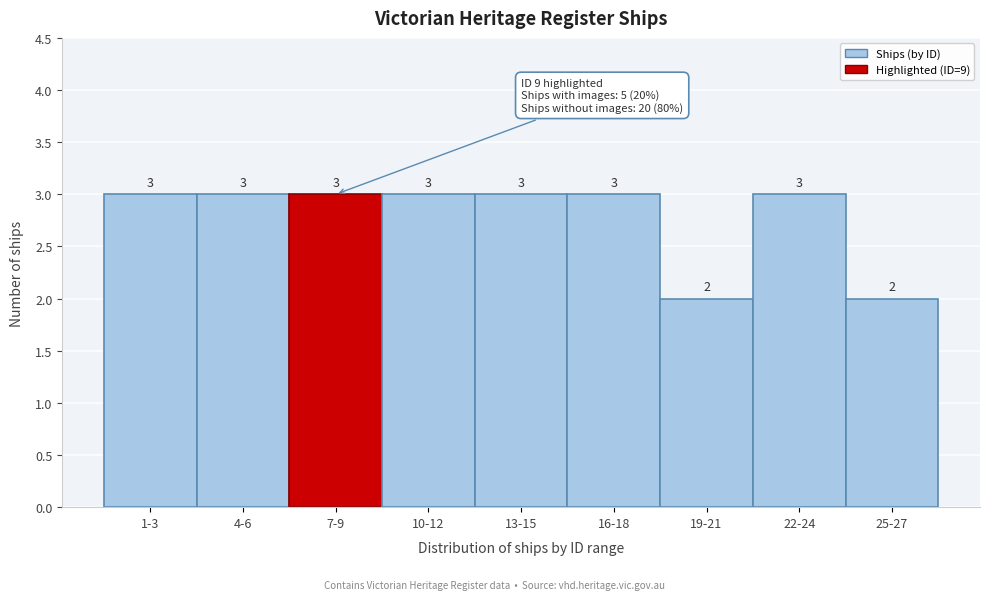

Reading left to right, list all the values displayed in this chart.

3	3	3	3	3	3	2	3	2